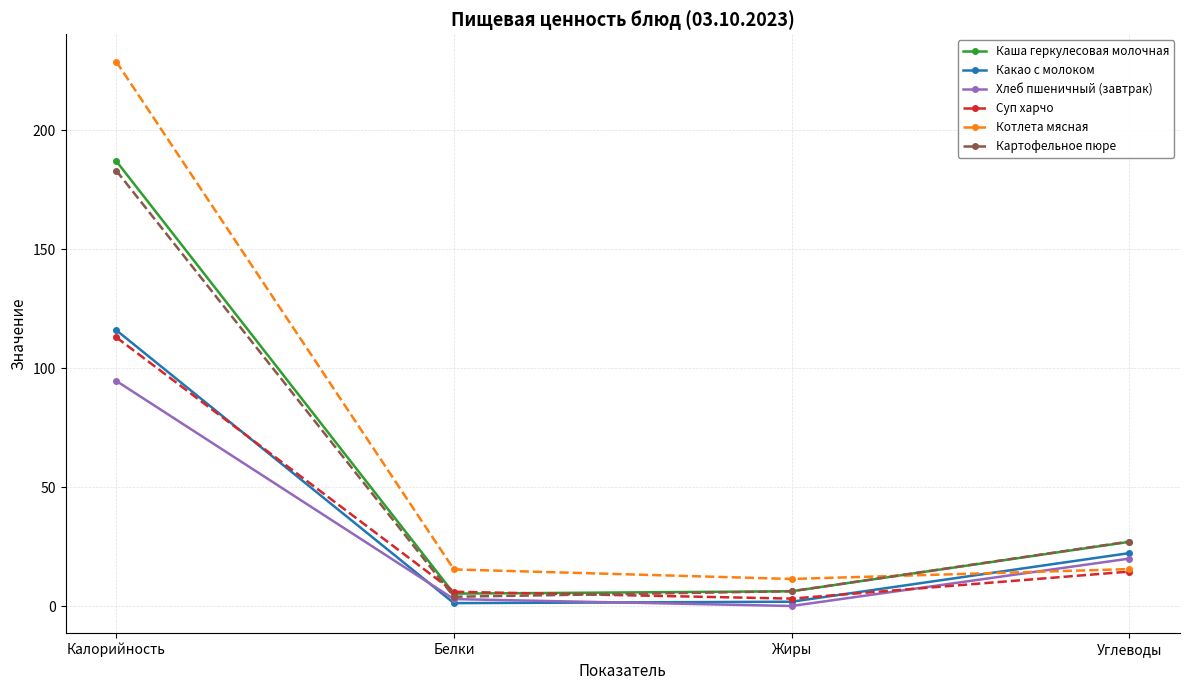

Which series changed the most between Калорийность and Белки?

Котлета мясная